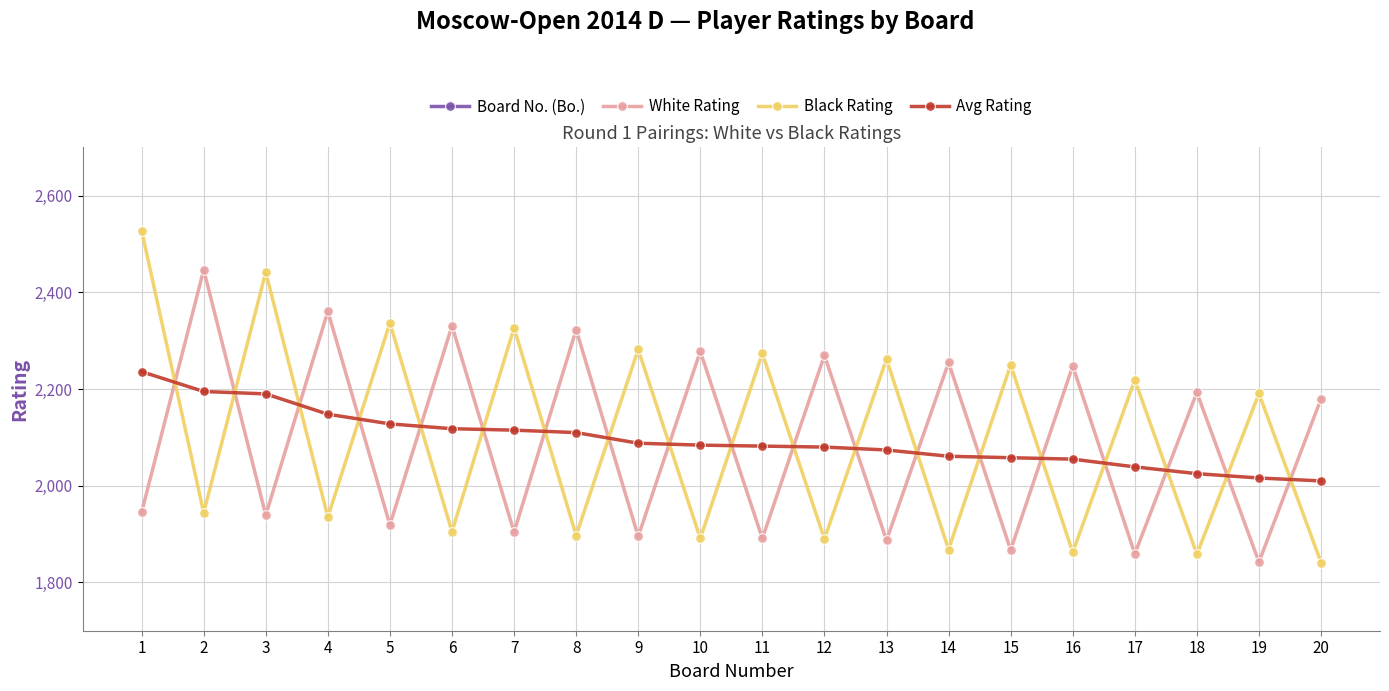

What is the average value of the Board No. (Bo.) series?

10